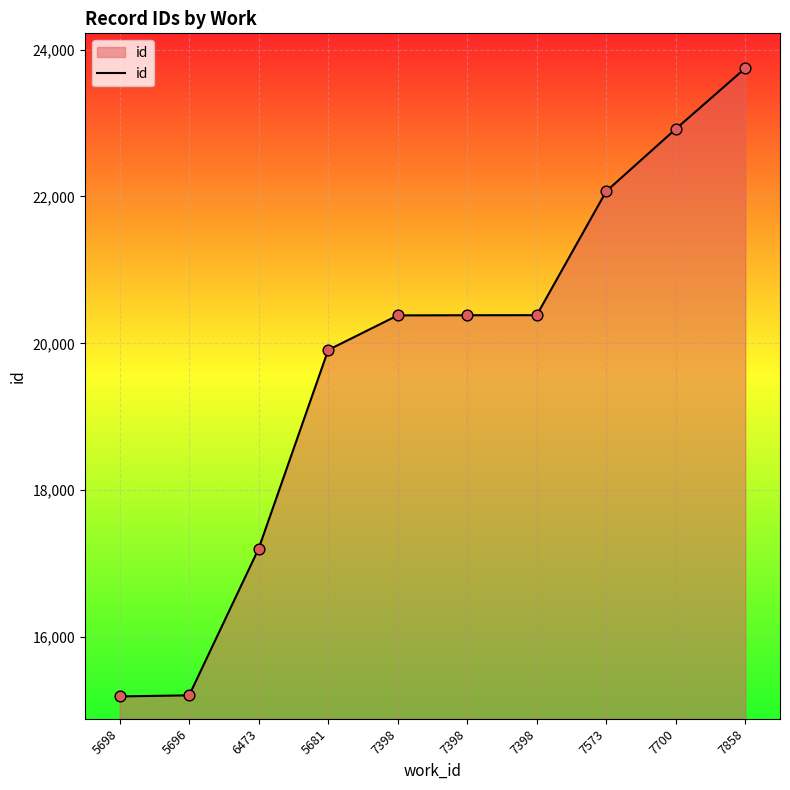

Between 6473 and 7398, which is larger?

7398